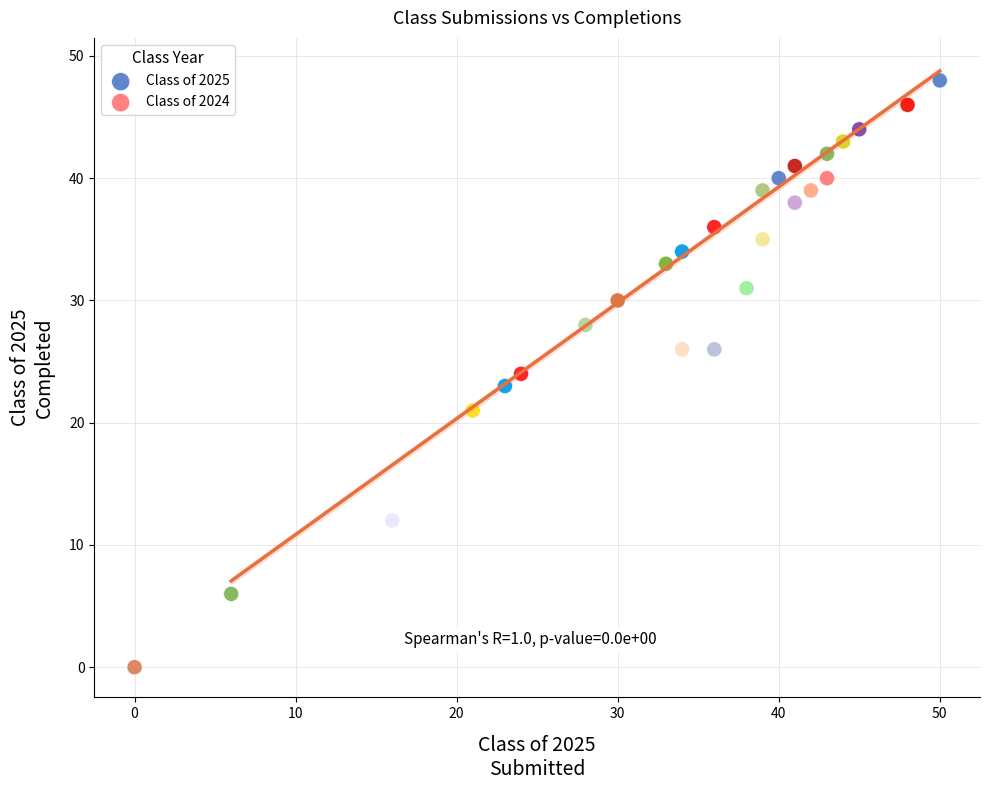

Which series contains the lowest Y value?

Class of 2024